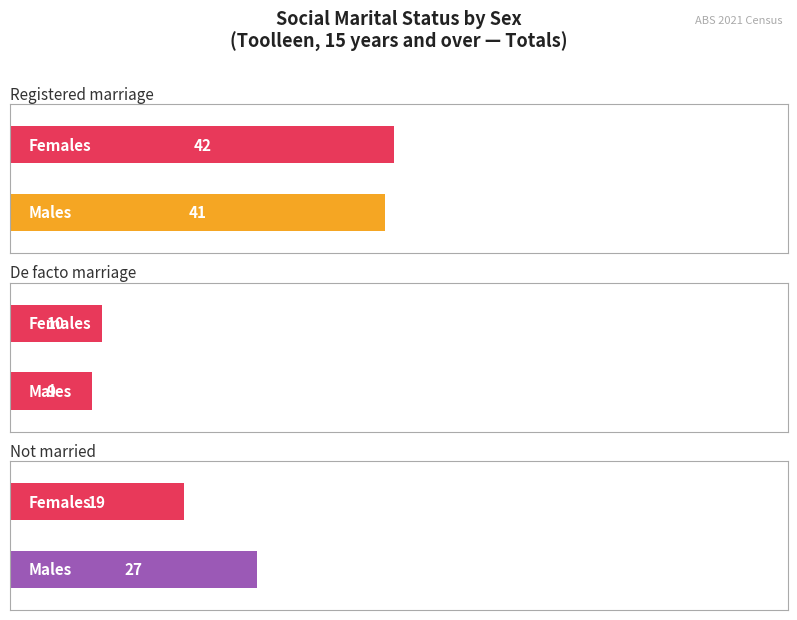

What is the value of the Married in a registered marriage bar at the 2nd from the left?

42